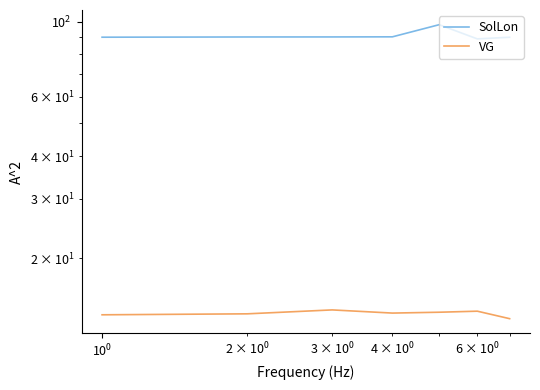

True or false: VG has more than 1 interior local peaks.

True